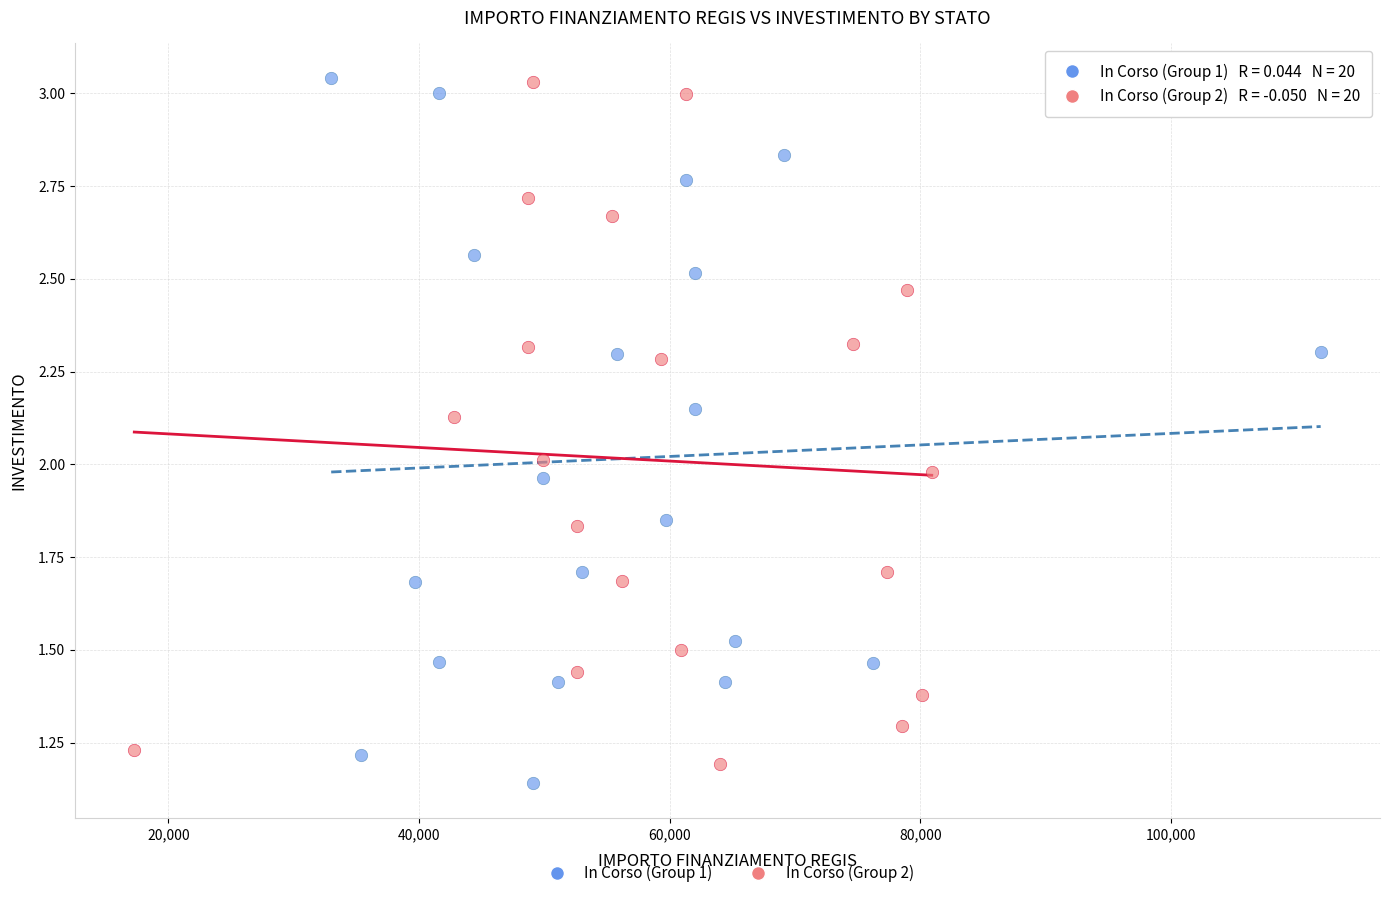

Which series has the largest Y range (max minus min)?

In Corso (Group 1)